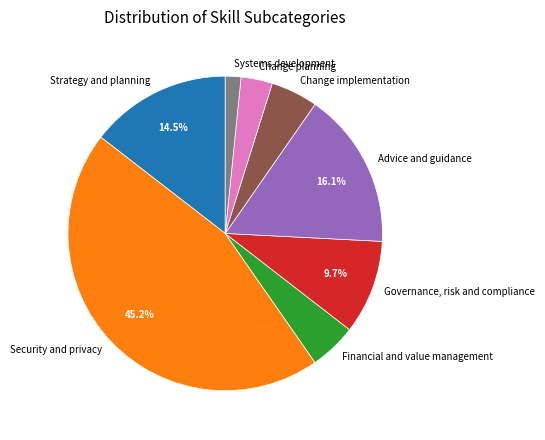

To the nearest percent, what percentage of the pie is Systems development?

2%